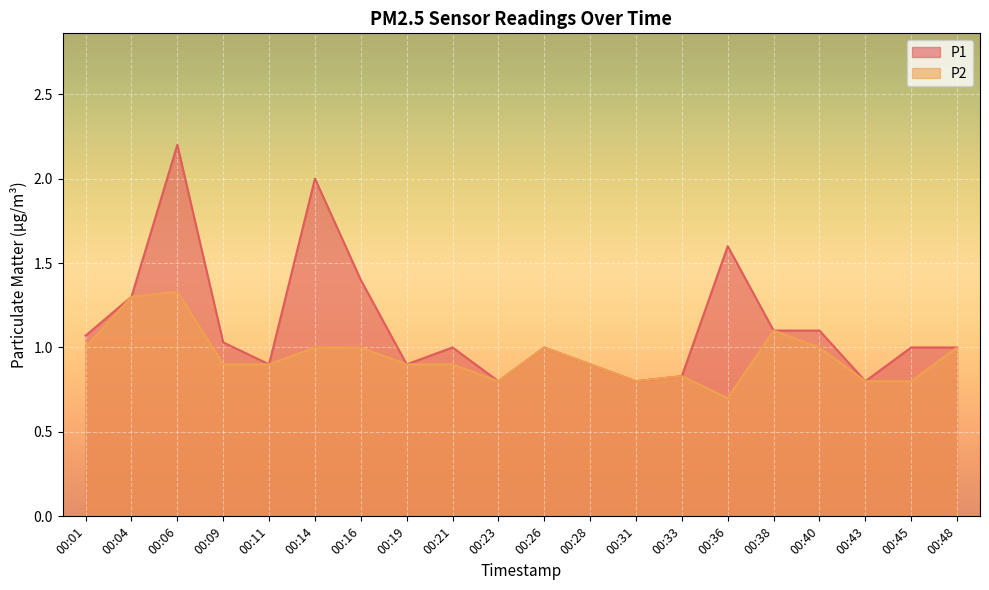

The value of P2 at 00:33 is 0.8. True or false?

True